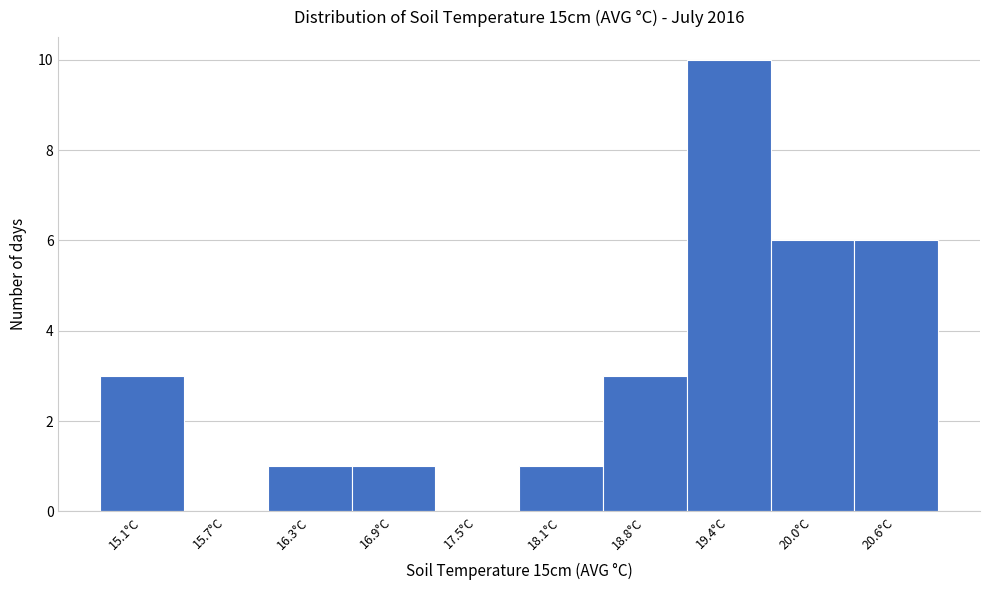

Reading right to left, extract all data points from this chart.

20.6°C=6	20.0°C=6	19.4°C=10	18.8°C=3	18.1°C=1	17.5°C=0	16.9°C=1	16.3°C=1	15.7°C=0	15.1°C=3